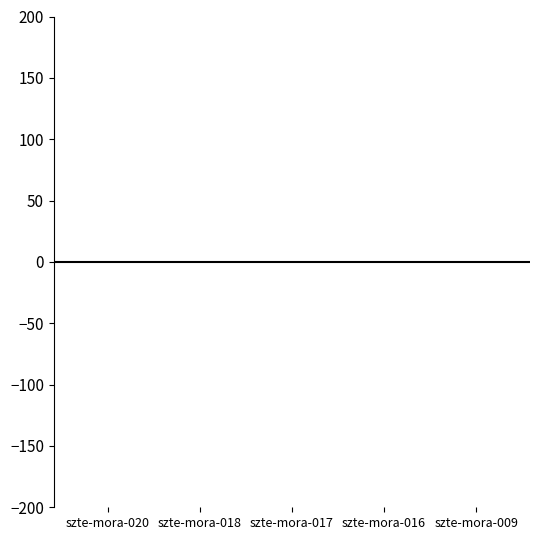

How many series are shown in this chart?

2